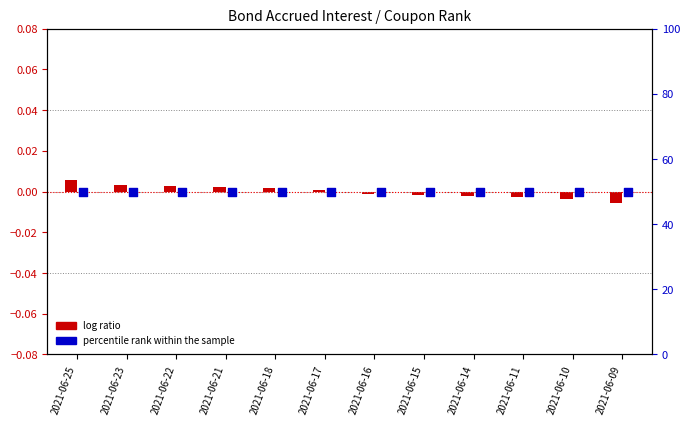

Which series reaches the minimum Y coordinate?

log ratio